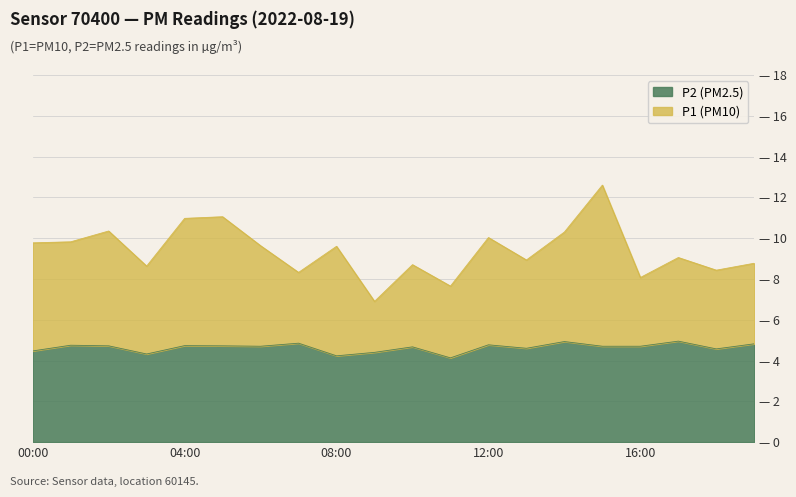

What is the maximum value shown in the chart?

12.6